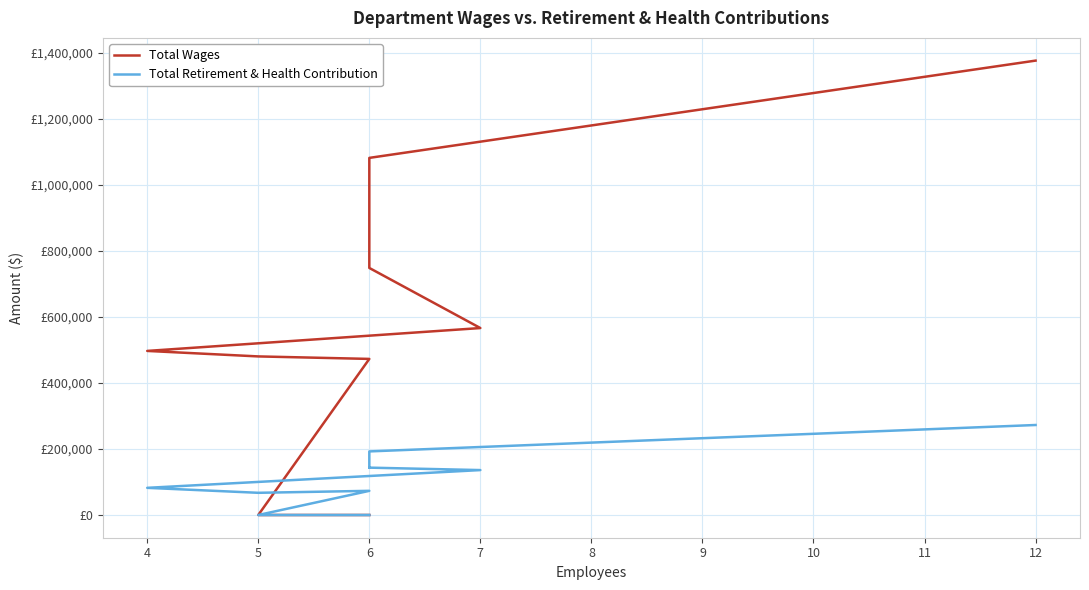

True or false: Total Retirement & Health Contribution has more than 2 interior local peaks.

False